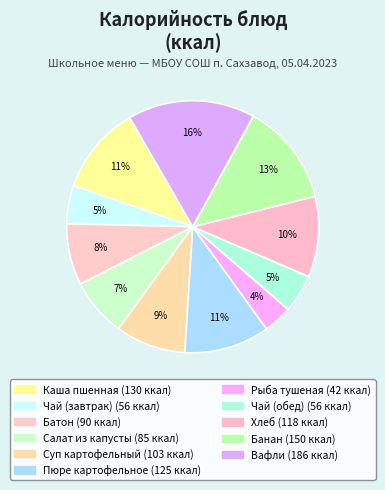

How many segments does this pie chart have?

11